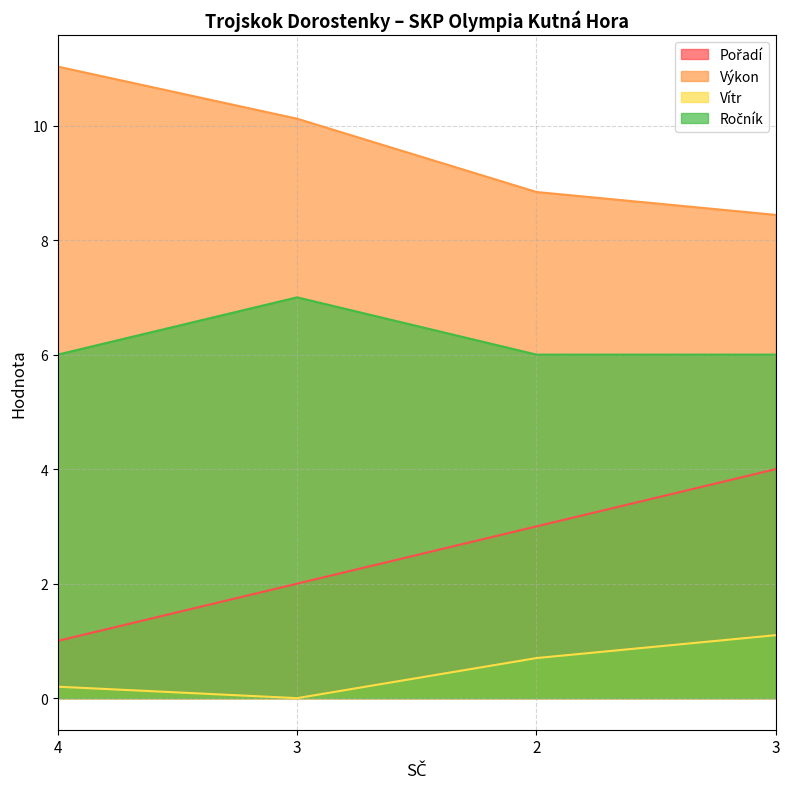

How many distinct data groups are displayed?

4